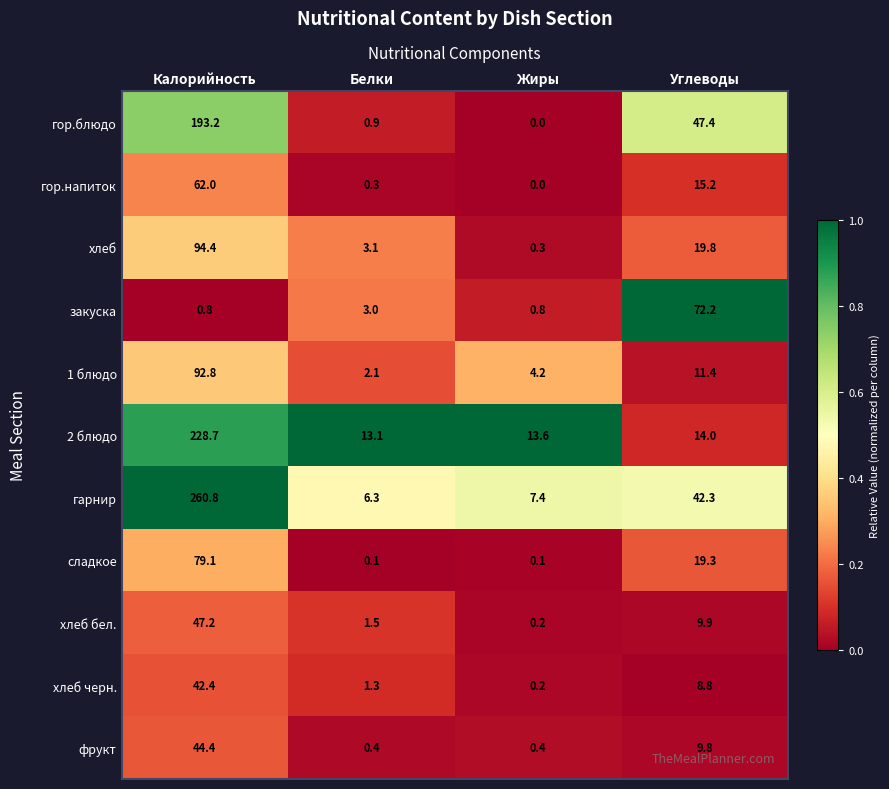

At how many categories does at least one series exceed 0?

4